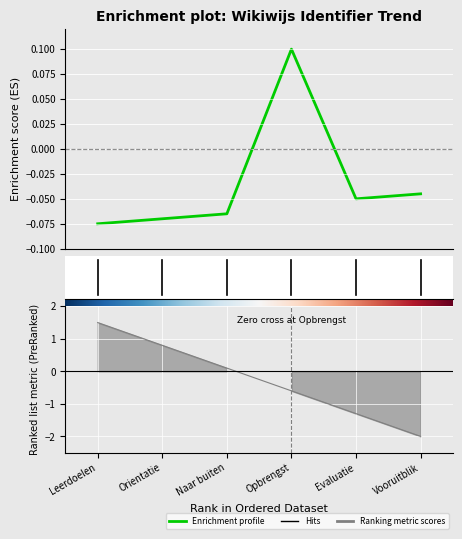

How many values are above zero?

1